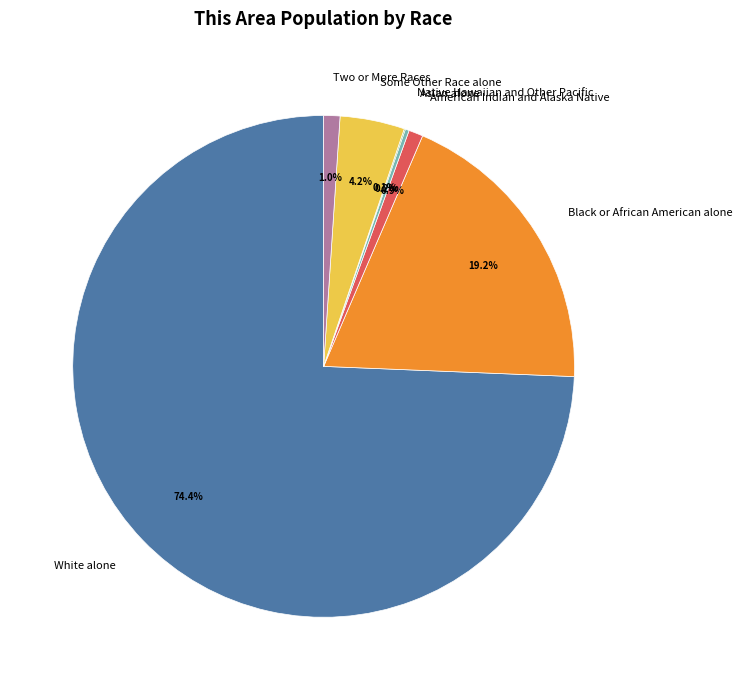

What percentage is the Black or African American alone slice, to the nearest percent?

19%